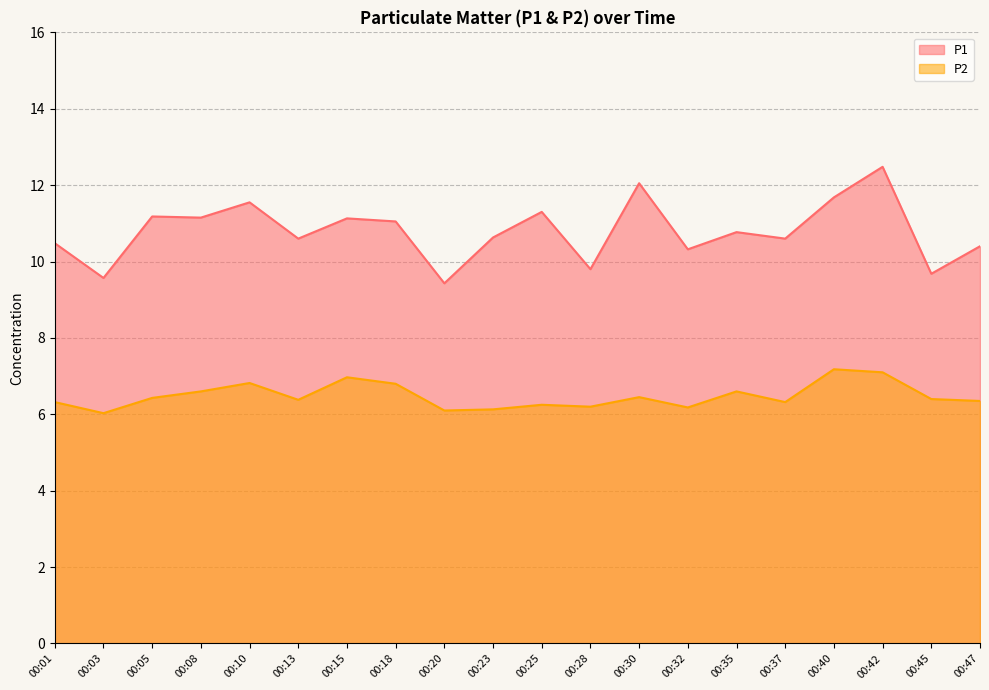

List the series in order of their overall mean, highest first.

P1, P2